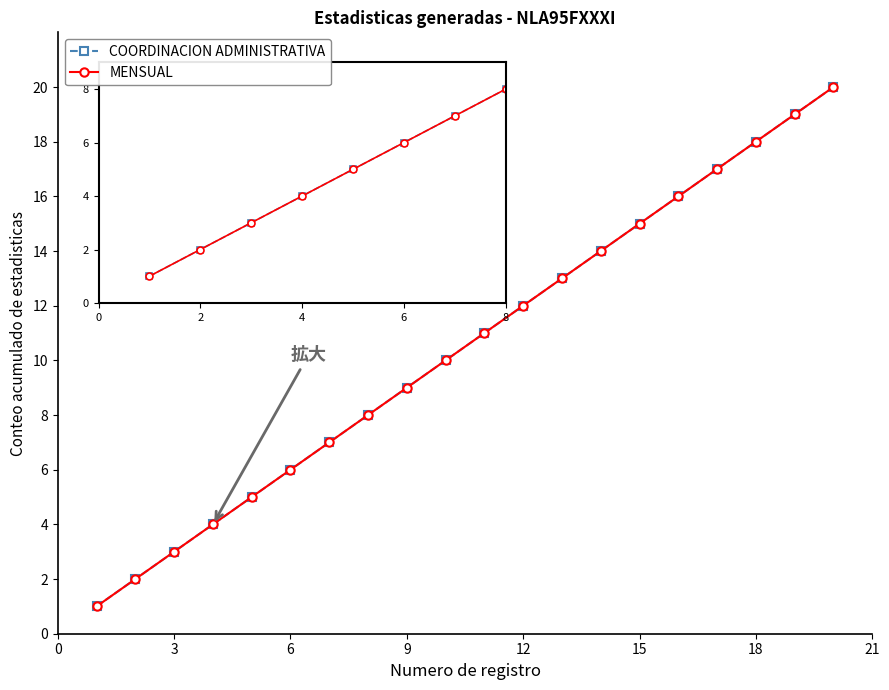

What is the difference between the maximum and minimum values in the COORDINACION ADMINISTRATIVA series?

19